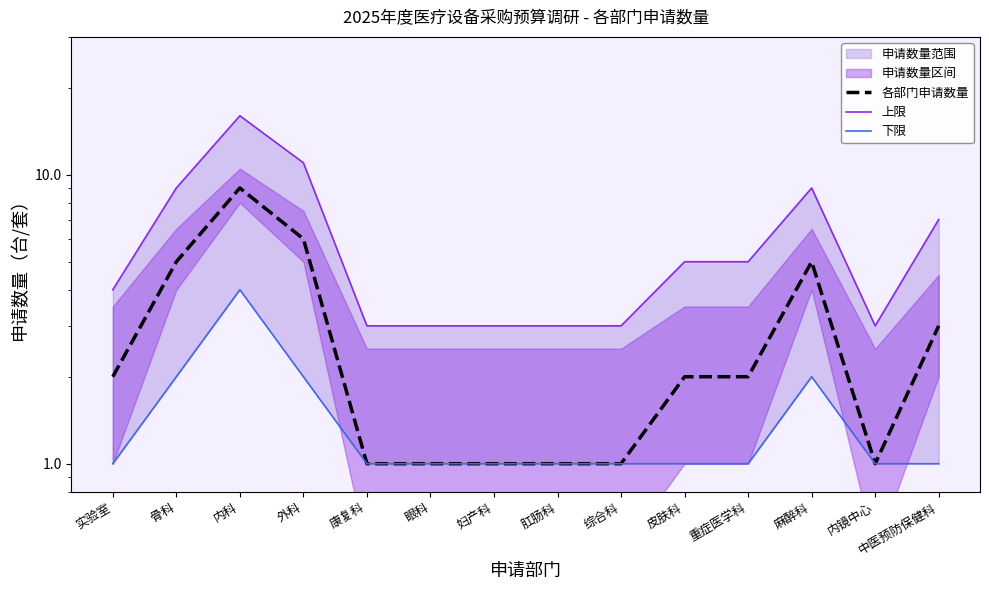

At which category is the sum across all series the highest?

内科